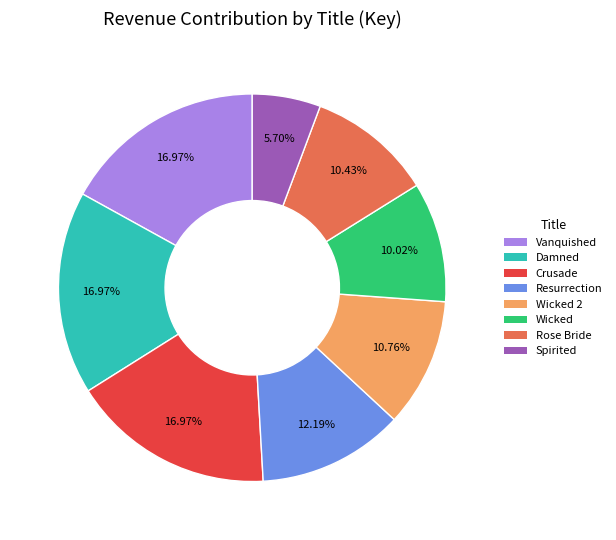

Is there any slice that represents more than half of the pie?

No